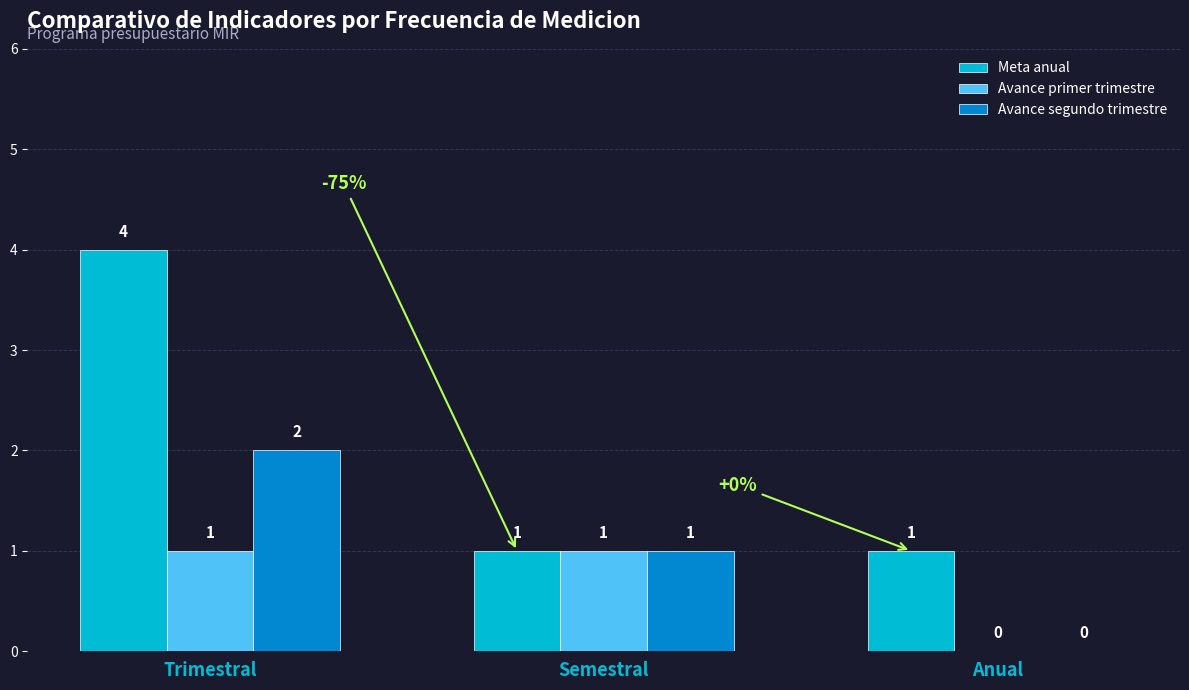

What is the average value of the Avance segundo trimestre series?

1